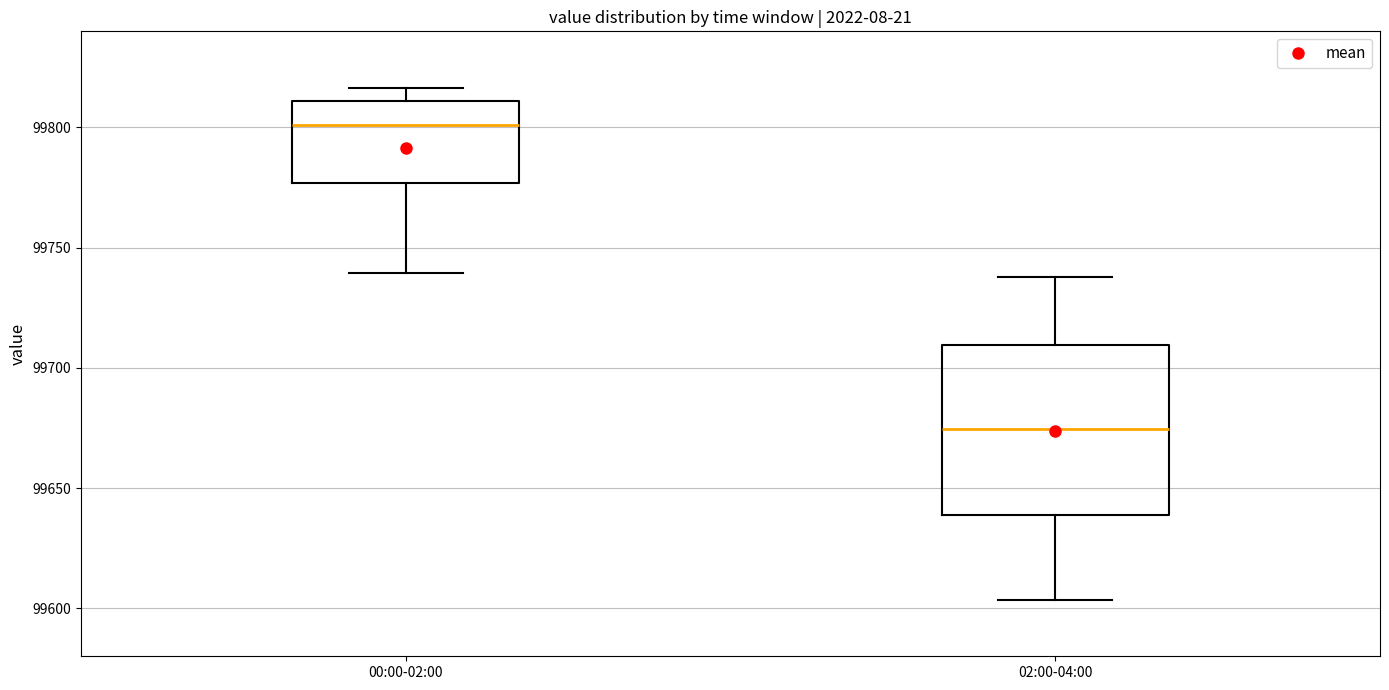

Reading left to right, read every box against the y-axis: the position of its median line, the range the box covers, and the ends of its whiskers. The values are not printed on the chart, so give them approximately, as read against the axis.

00:00-02:00: median 99800, box 99775 to 99810, whiskers 99740 to 99815
02:00-04:00: median 99675, box 99640 to 99710, whiskers 99605 to 99740